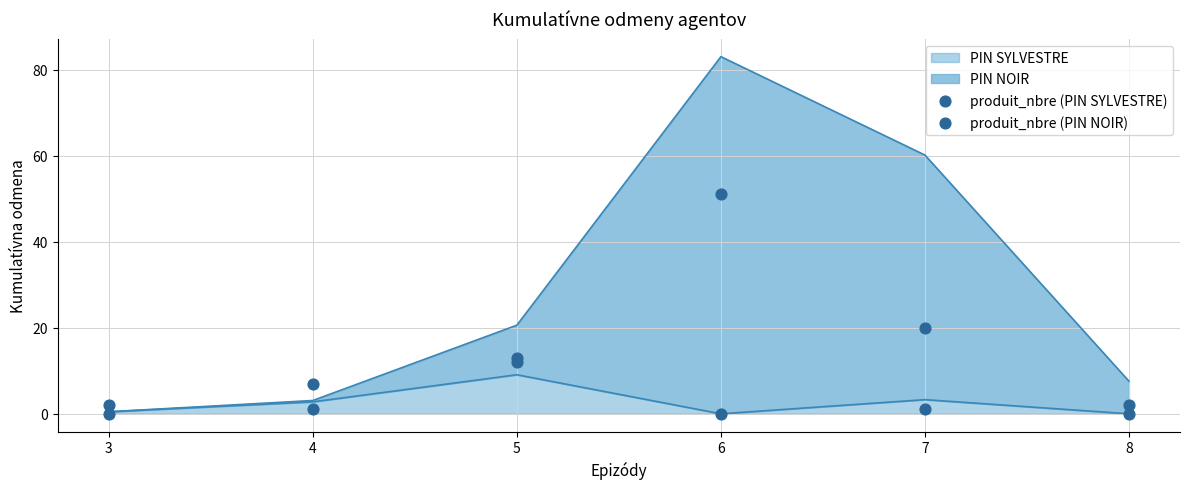

Which series reaches the minimum Y coordinate?

produit_nbre (PIN SYLVESTRE)